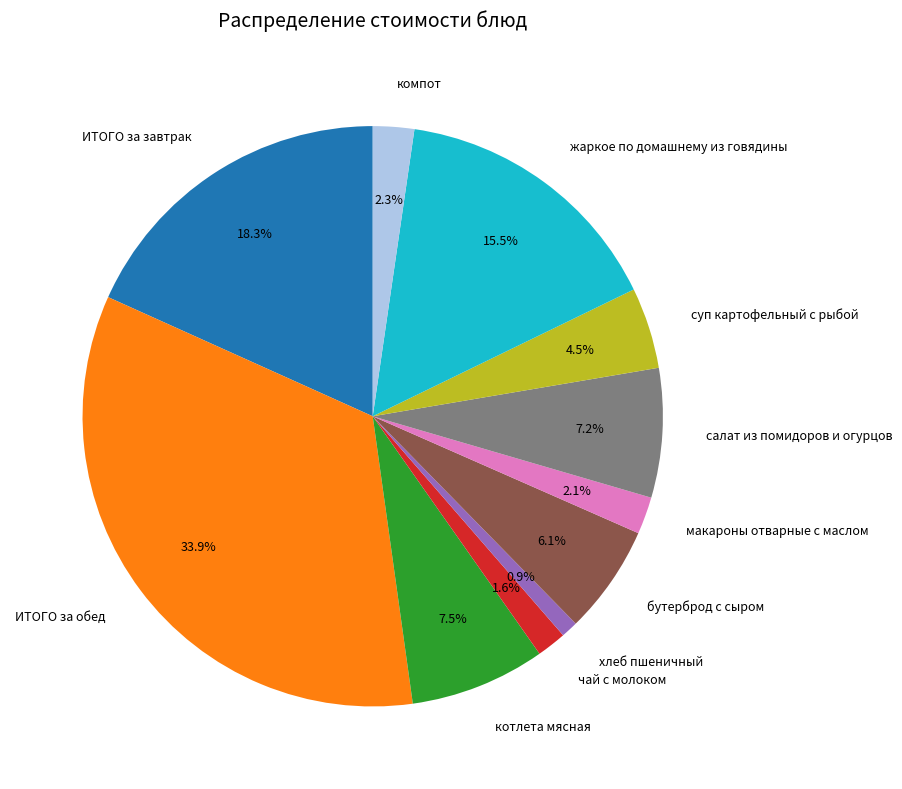

Do котлета мясная and макароны отварные с маслом together represent more than half of the pie?

No